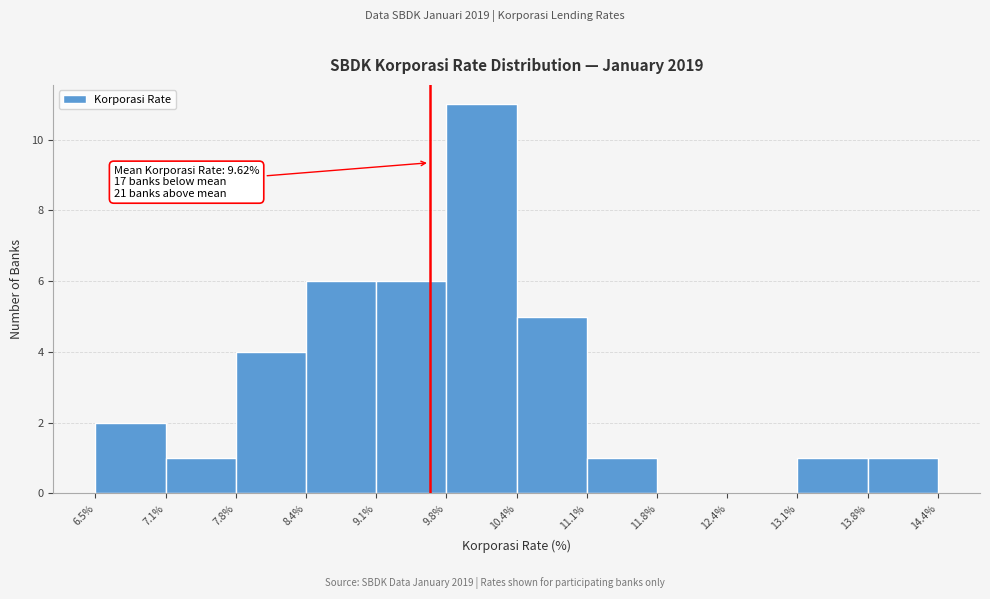

Over which range of the x-axis is the bar tallest?

9.8% to 10.4%